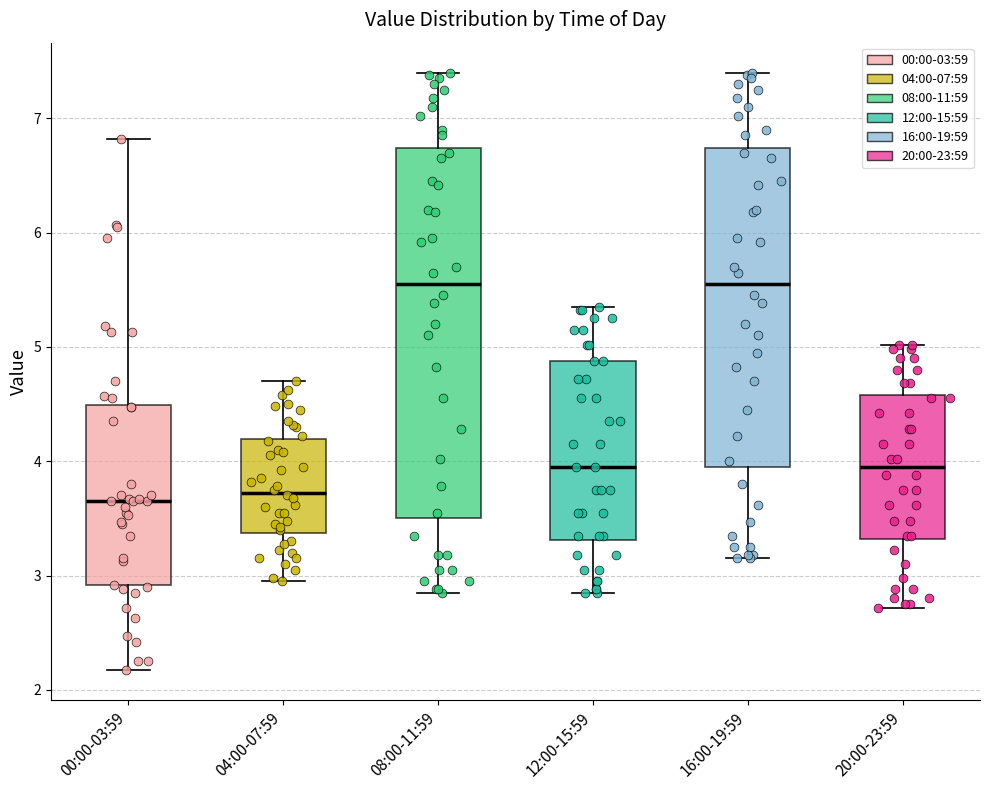

Reading left to right, read every box against the y-axis: the position of its median line, the range the box covers, and the ends of its whiskers. The values are not printed on the chart, so give them approximately, as read against the axis.

00:00-03:59: median 3.7, box 2.9 to 4.5, whiskers 2.2 to 6.8
04:00-07:59: median 3.7, box 3.4 to 4.2, whiskers 3.0 to 4.7
08:00-11:59: median 5.6, box 3.5 to 6.7, whiskers 2.9 to 7.4
12:00-15:59: median 4.0, box 3.3 to 4.9, whiskers 2.9 to 5.4
16:00-19:59: median 5.6, box 4.0 to 6.7, whiskers 3.2 to 7.4
20:00-23:59: median 4.0, box 3.3 to 4.6, whiskers 2.7 to 5.0